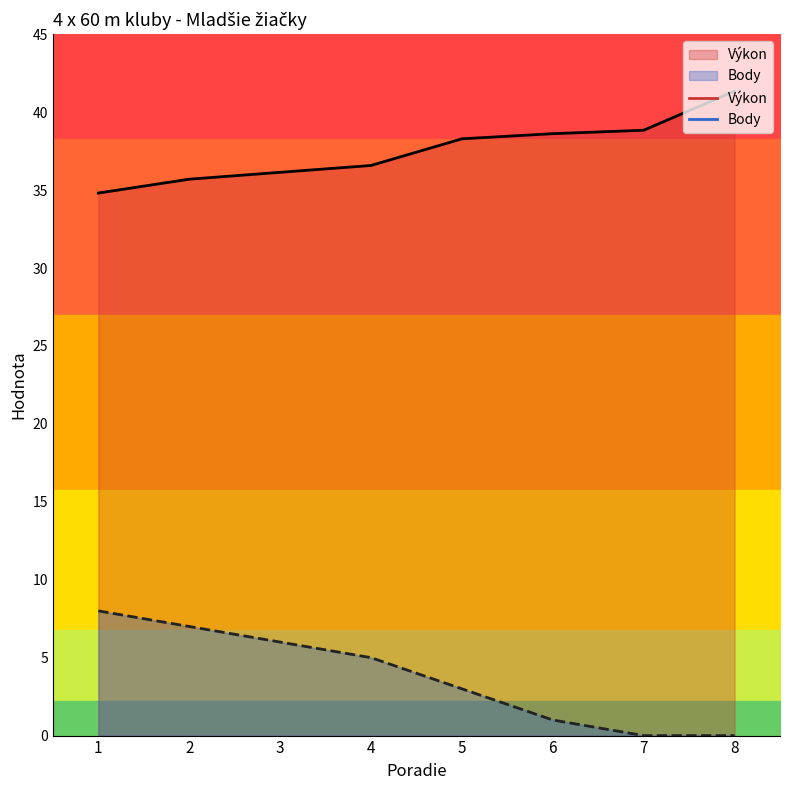

True or false: Body and Výkon intersect in this chart.

False